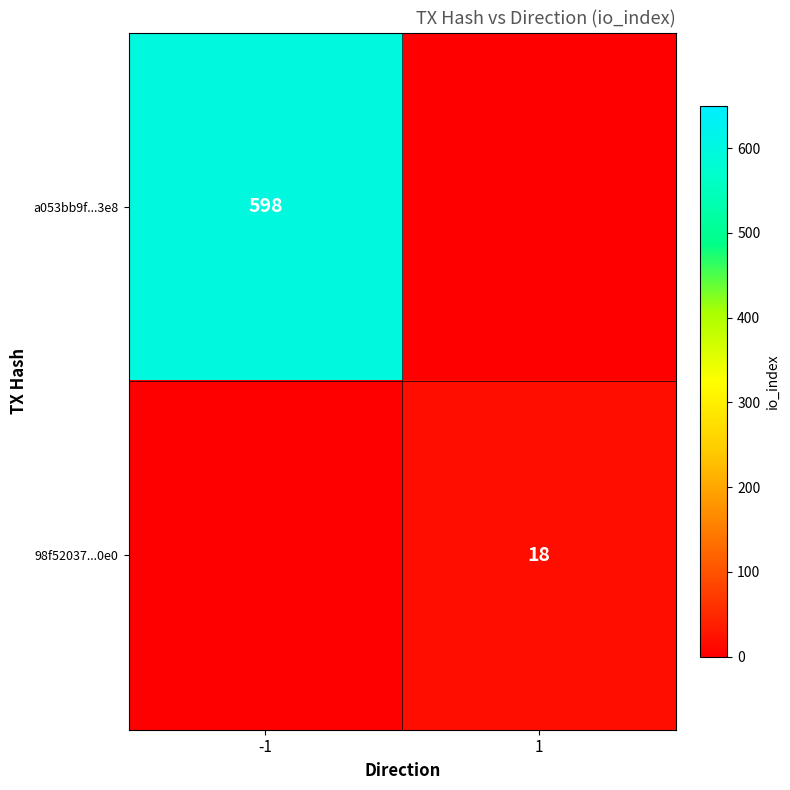

What is the total value across all series at -1?

598